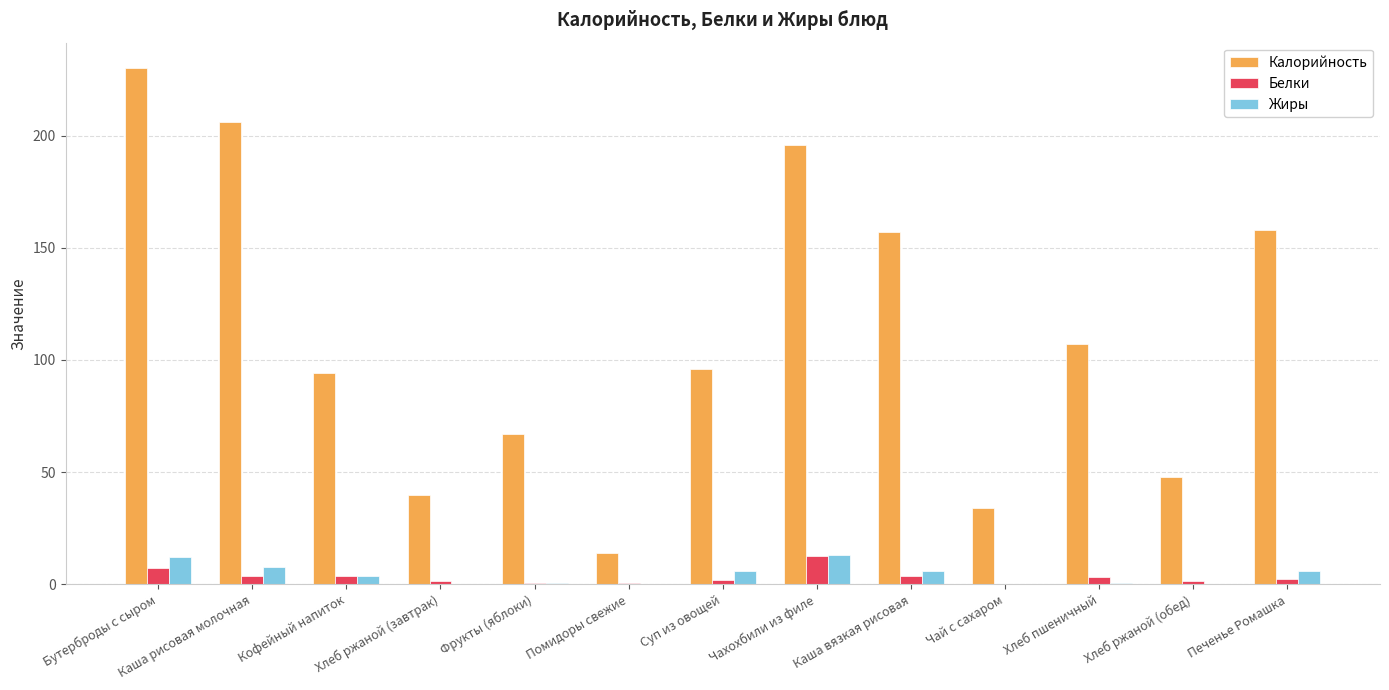

Which series changed the most between Бутерброды с сыром and Чахохбили из филе?

Калорийность